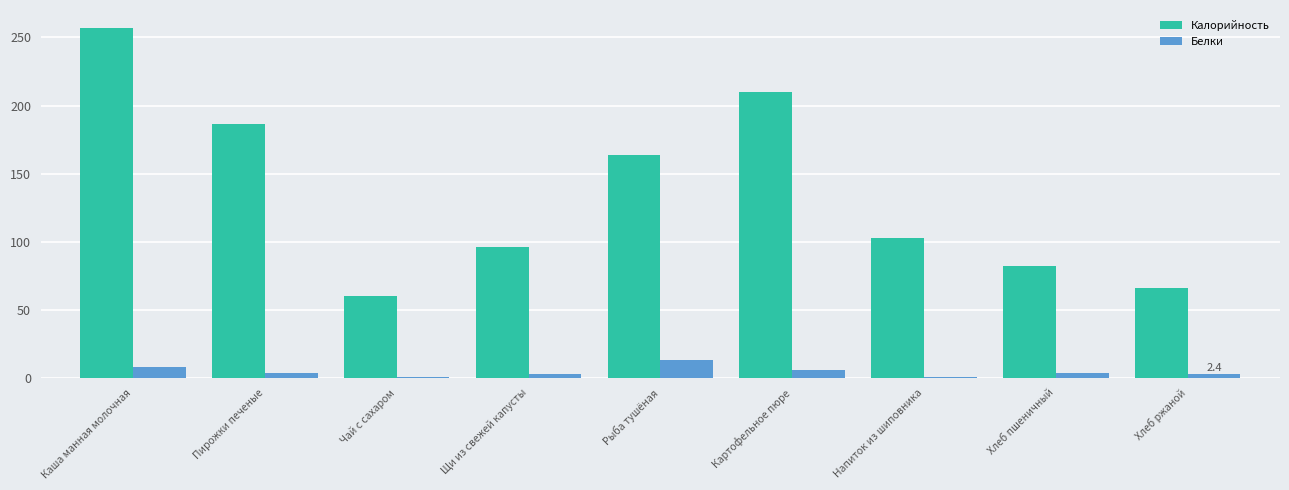

Between Пирожки печеные and Чай с сахаром, which series saw the biggest shift?

Калорийность